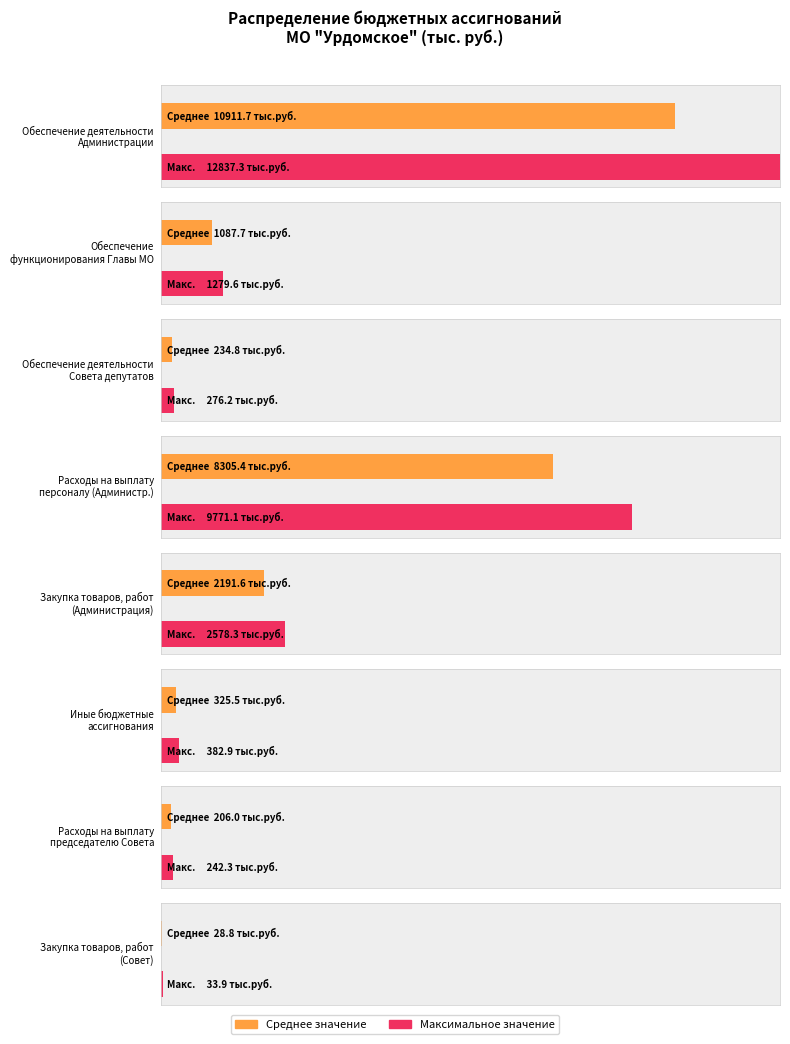

What is the value of the 3rd bar from the left?

276.2